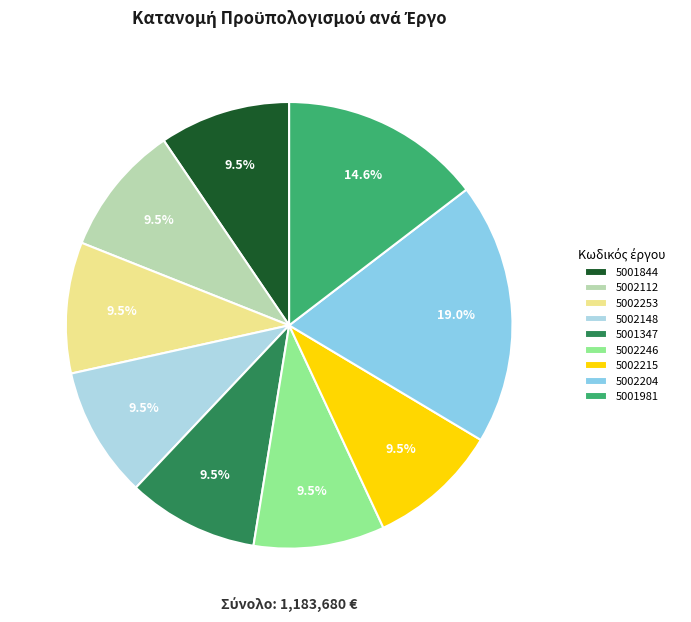

Which has a higher value, 5002112 or 5002246?

5002112